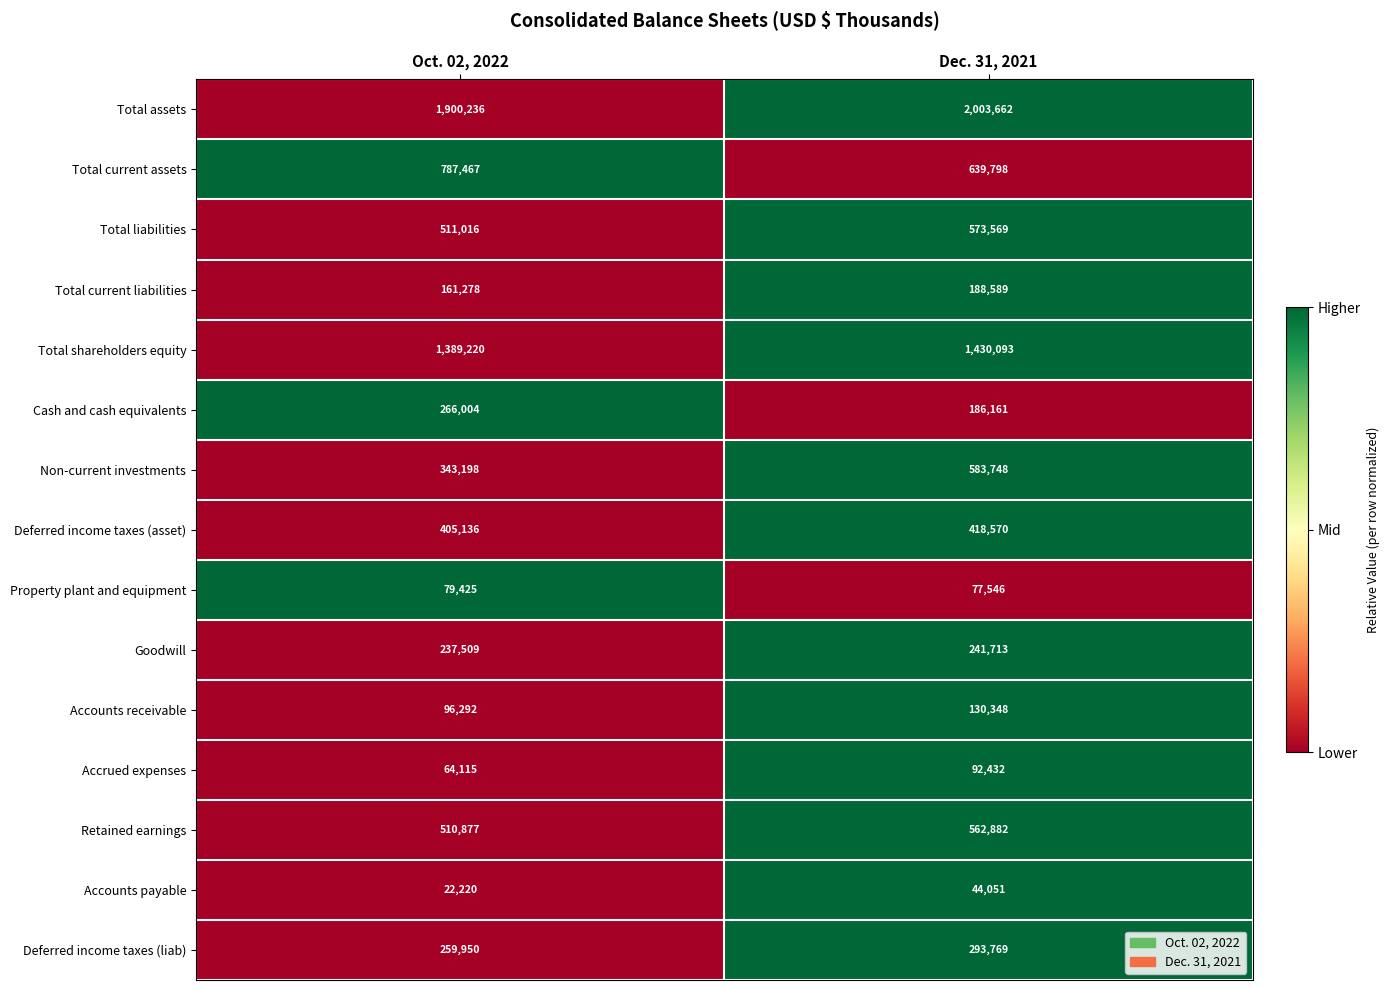

Which series has the widest spread of values?

Total assets